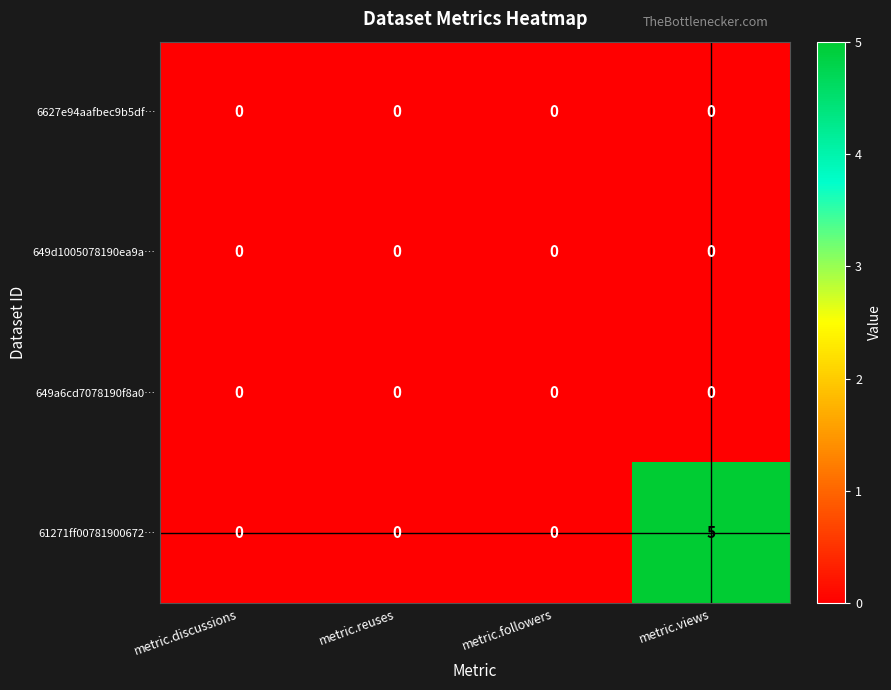

What is the sum of all 61271ff00781900672… values?

5